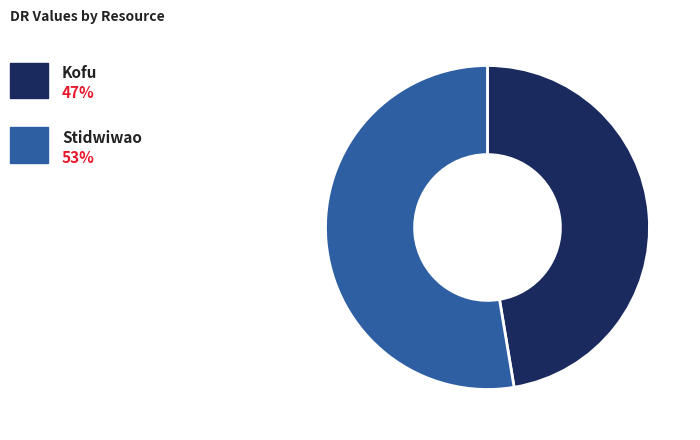

Does any single category account for the majority?

Yes